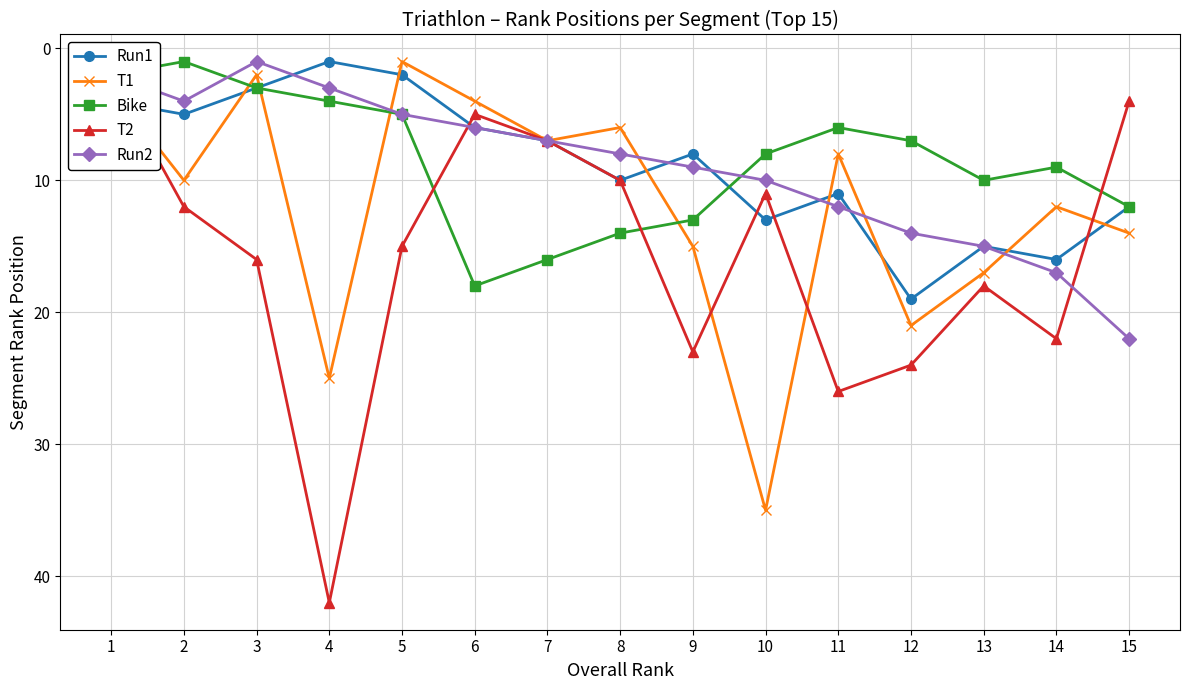

Rank the series at 15 from lowest to highest value.

T2, Run1, Bike, T1, Run2